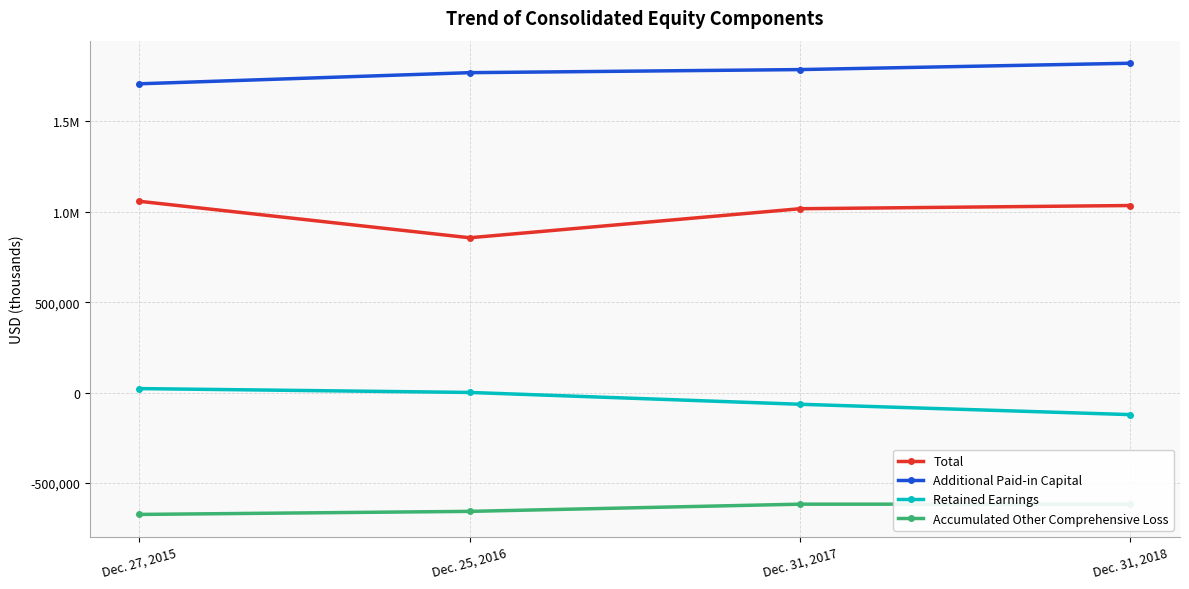

Is it true that Total equals 1058576 at Dec. 27, 2015?

True